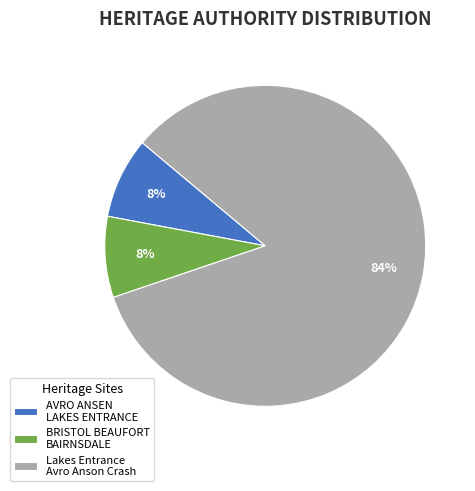

Is there any slice that represents more than half of the pie?

Yes